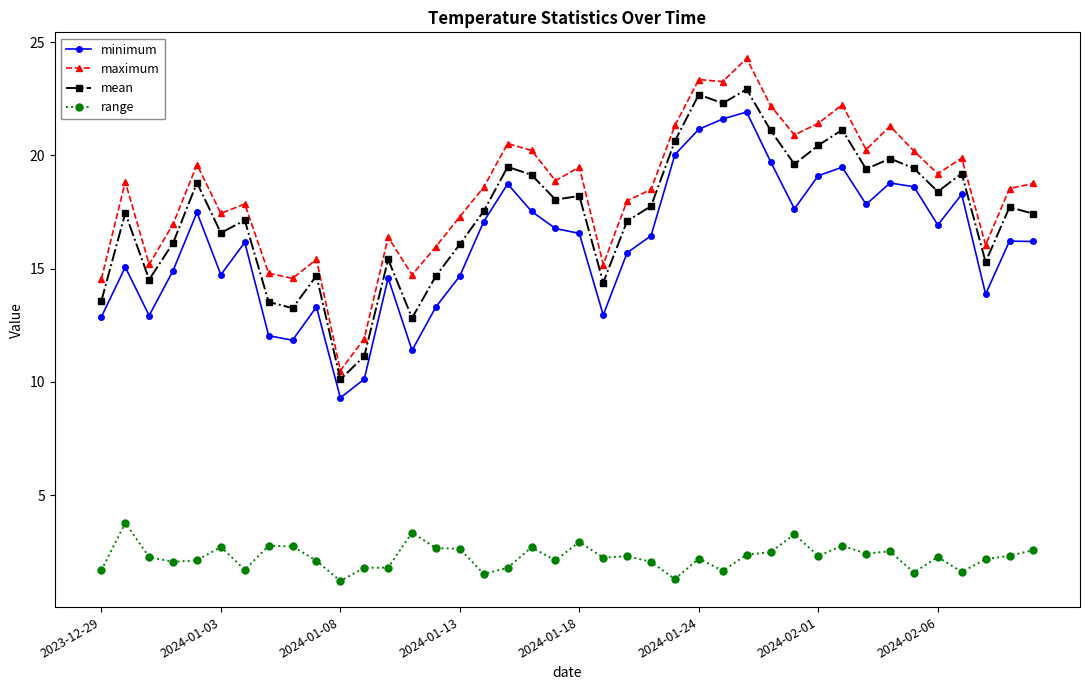

Does the chart have visible grid lines?

No